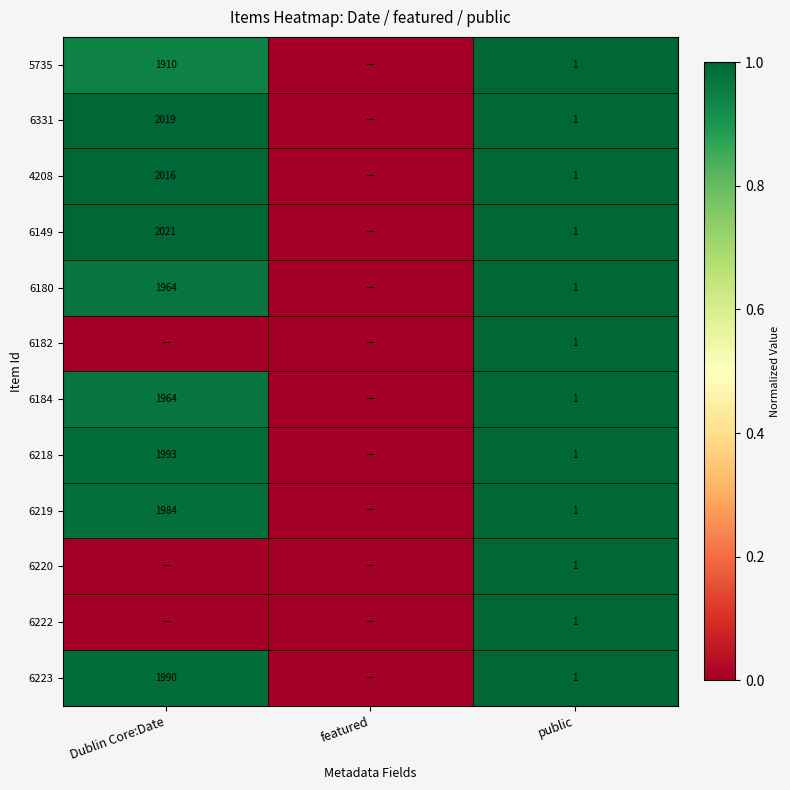

What is the difference between the 6331 values at Dublin Core:Date and public?

2018